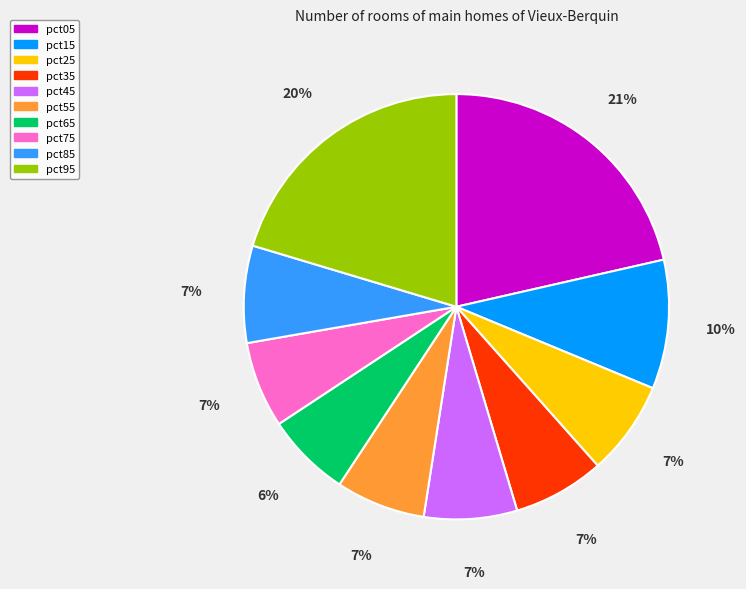

True or false: pct05 accounts for 36% of the total.

False